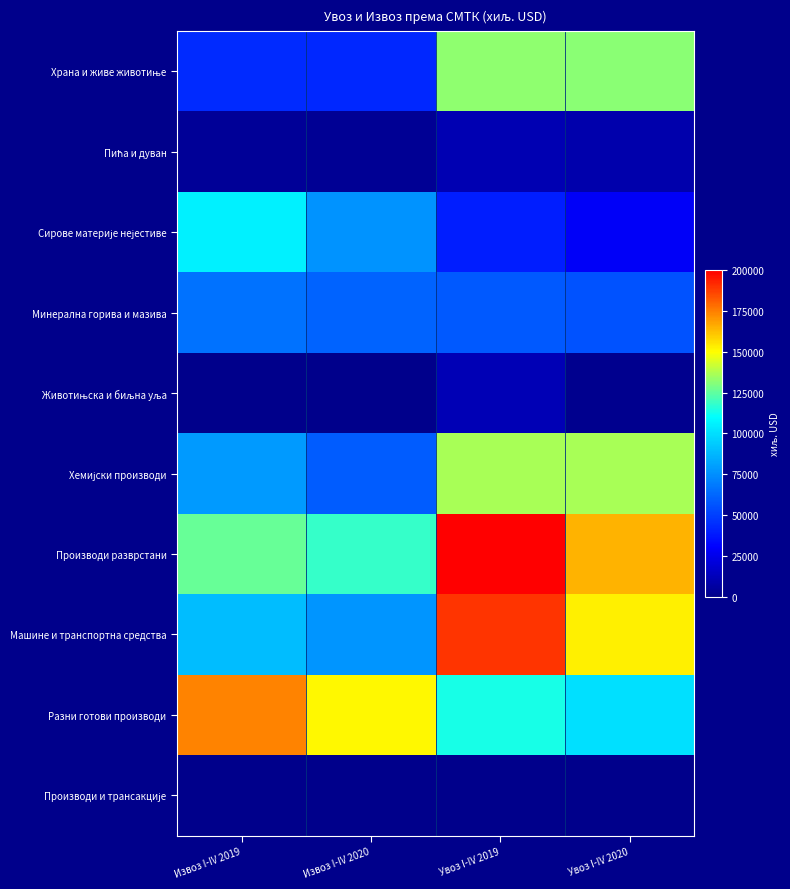

What is the maximum value shown in the chart?

200077.3